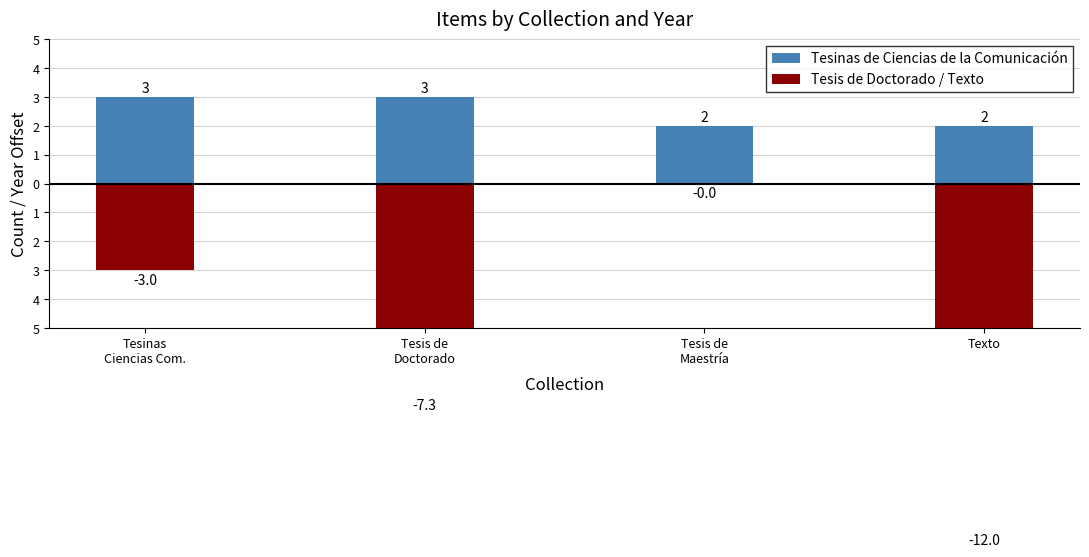

Where does the Tesis de Doctorado / Texto series first go above -3?

Tesis de
Maestría